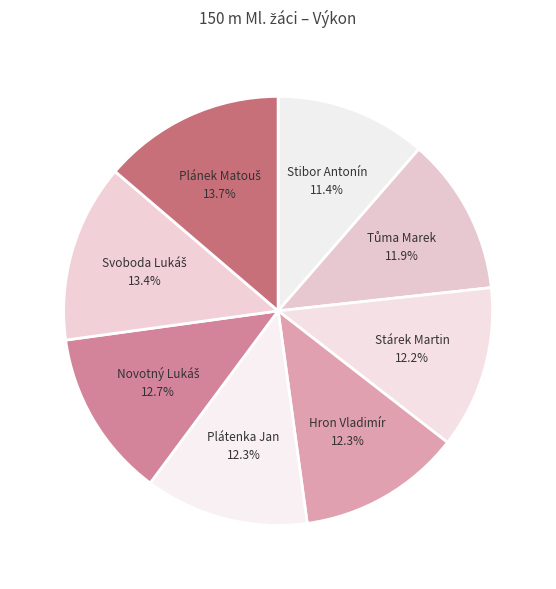

Do Plátenka Jan and Hron Vladimír together represent more than half of the pie?

No